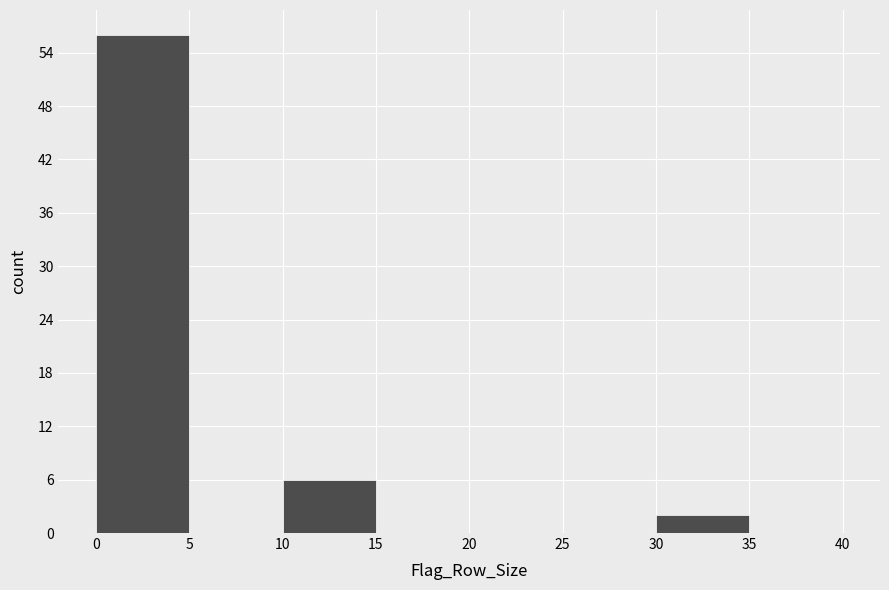

How tall is the bar that spans 0 to 5 on the x-axis? The values are not printed on the chart, so give them approximately, as read against the axis.

56